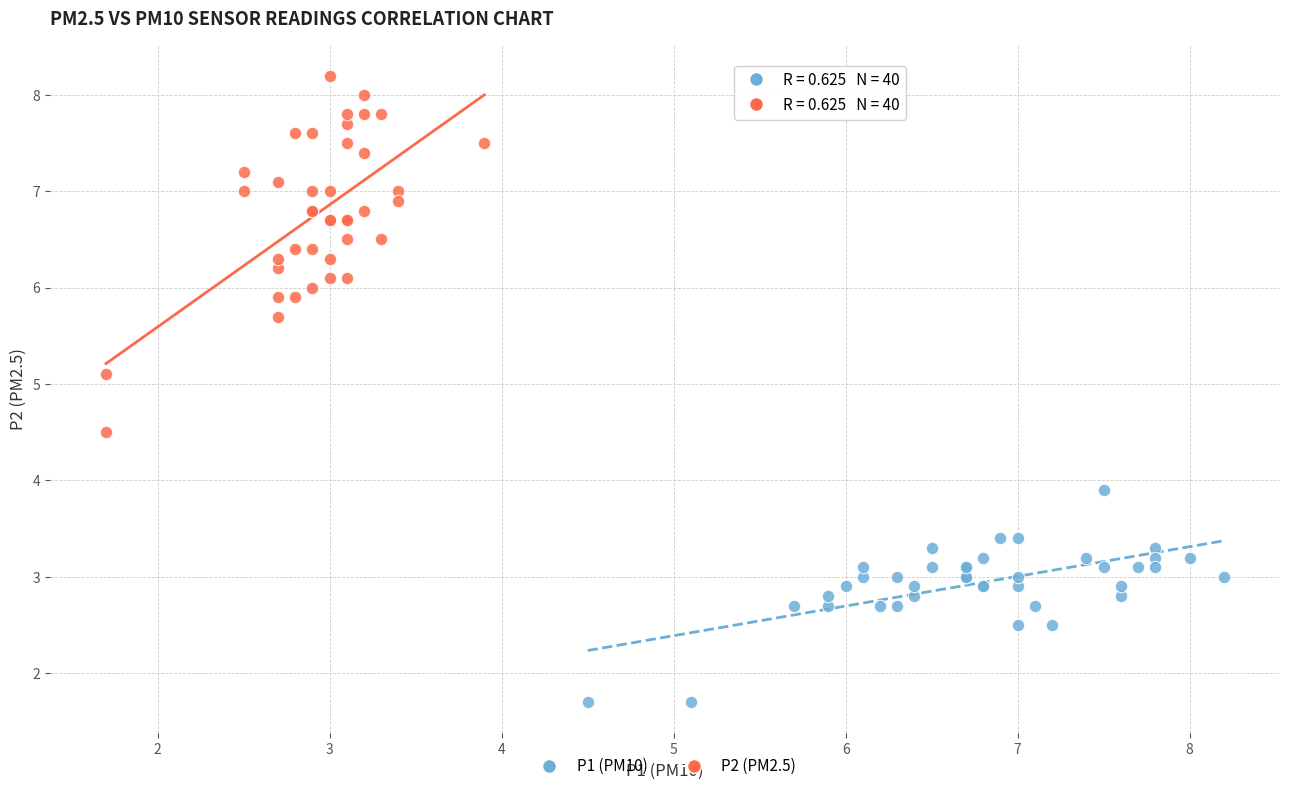

Which series has the widest spread of Y values?

P2 (PM2.5)